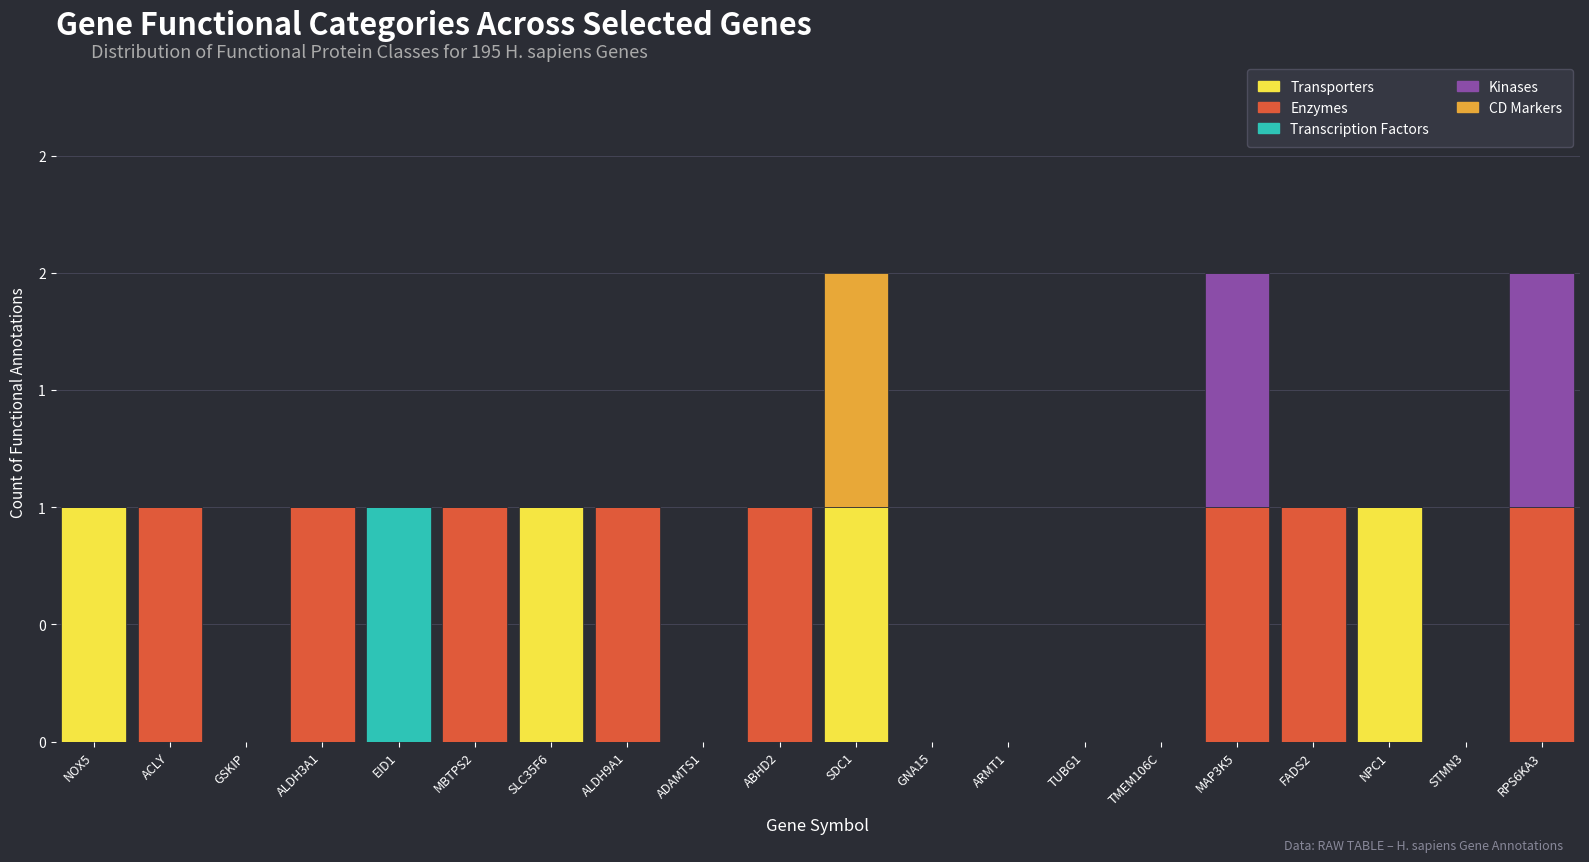

Are the bars grouped side by side (vs. stacked)?

No